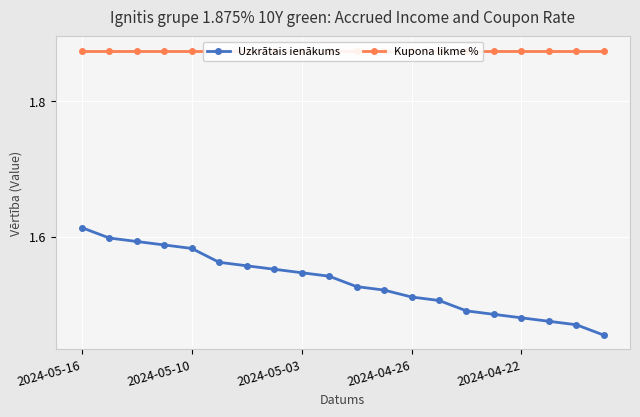

Reading right to left, extract all data points from this chart.

Uzkrātais ienākums: 1.5	1.5	1.5	1.5	1.5	1.5	1.5	1.5	1.5	1.5	1.5	1.5	1.6	1.6	1.6	1.6	1.6	1.6	1.6	1.6
Kupona likme %: 1.9	1.9	1.9	1.9	1.9	1.9	1.9	1.9	1.9	1.9	1.9	1.9	1.9	1.9	1.9	1.9	1.9	1.9	1.9	1.9